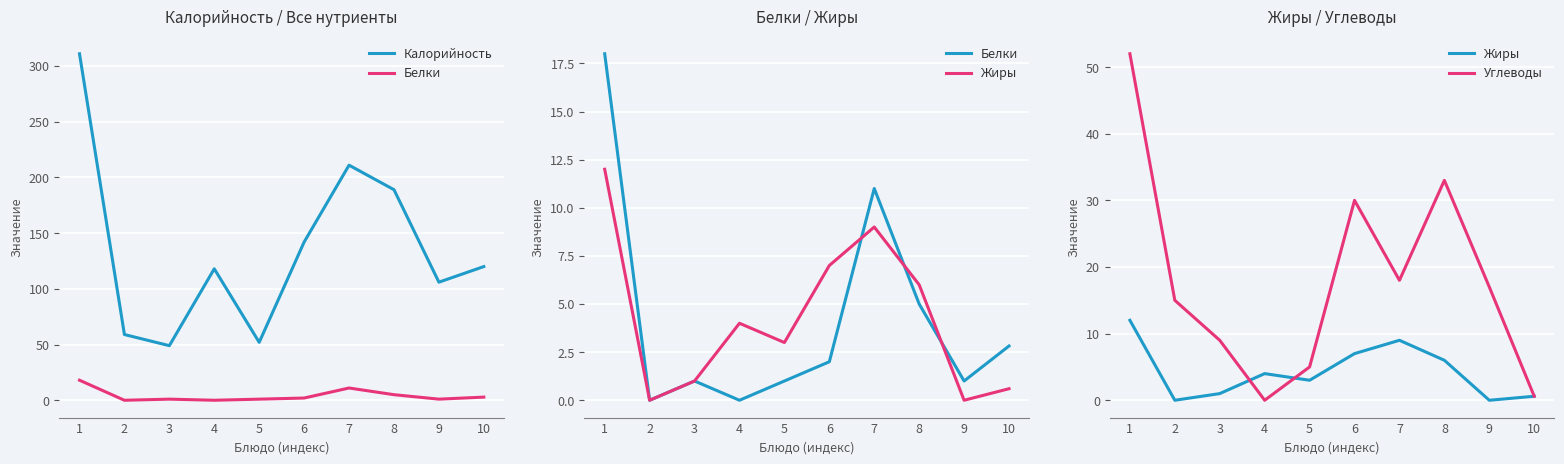

At 5, list the series in order from smallest to largest.

Белки, Жиры, Углеводы, Калорийность